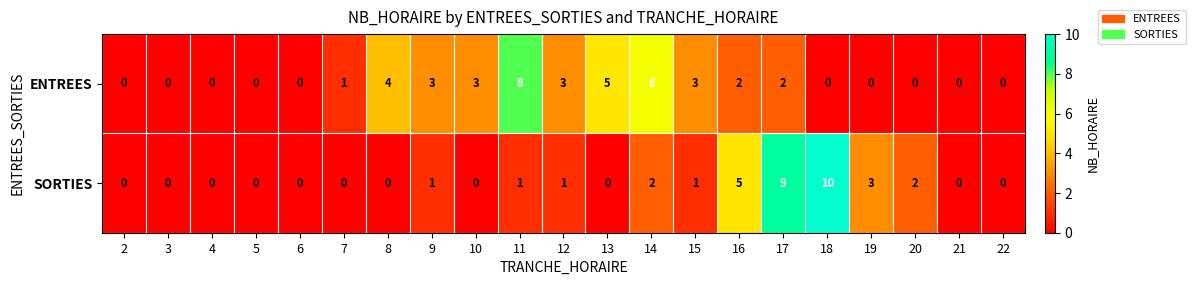

What is the total value across all series at 16?

7